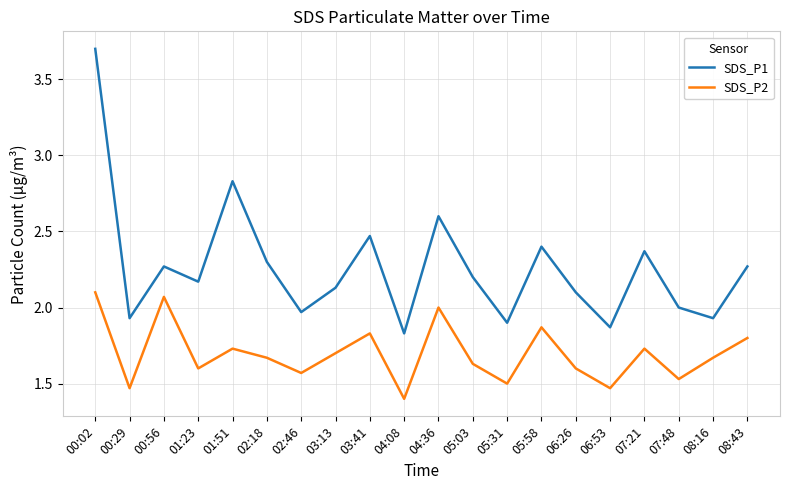

True or false: SDS_P1 and SDS_P2 intersect in this chart.

False